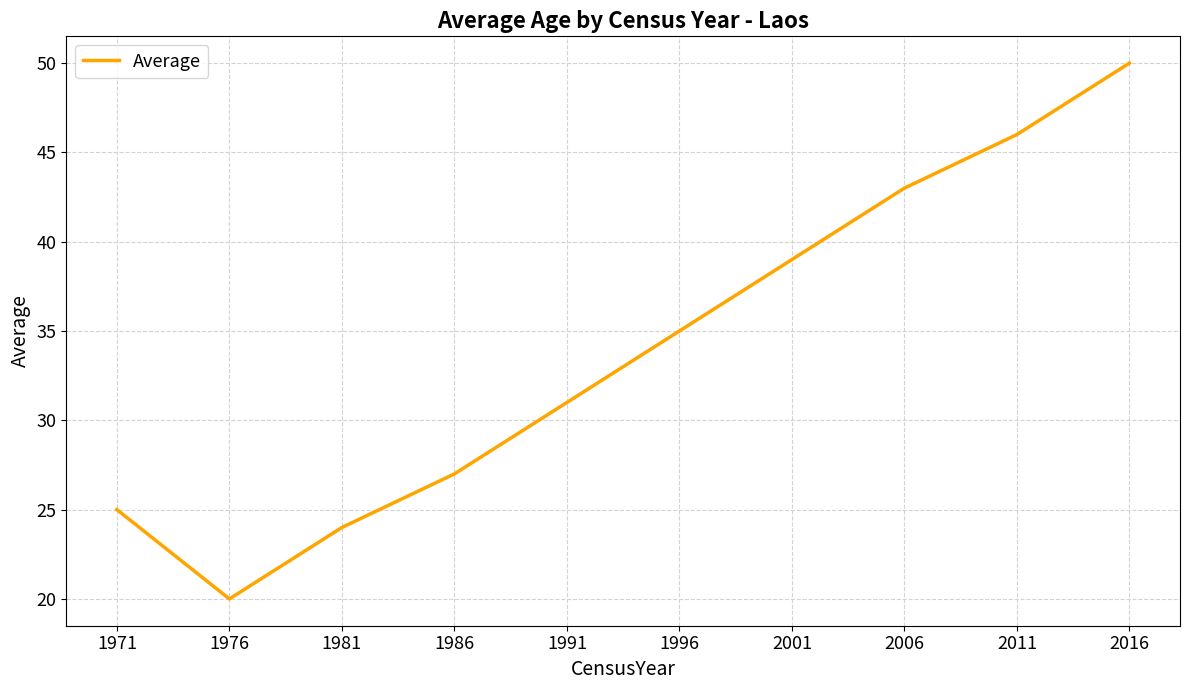

Reading right to left, list all the values displayed in this chart.

50	46	43	39	35	31	27	24	20	25